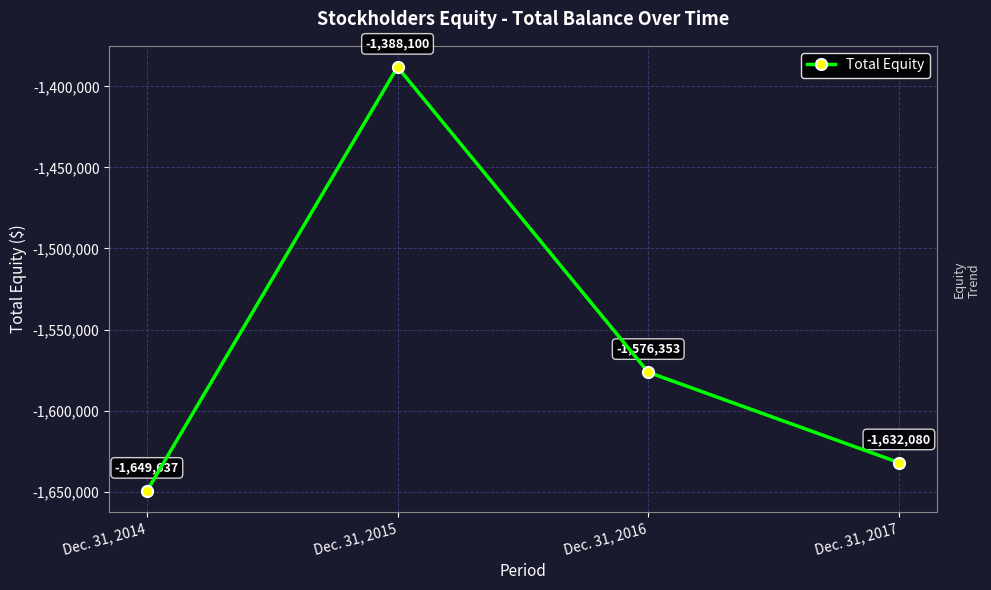

What is the sum of the values at Dec. 31, 2016 and Dec. 31, 2015?

-2964453